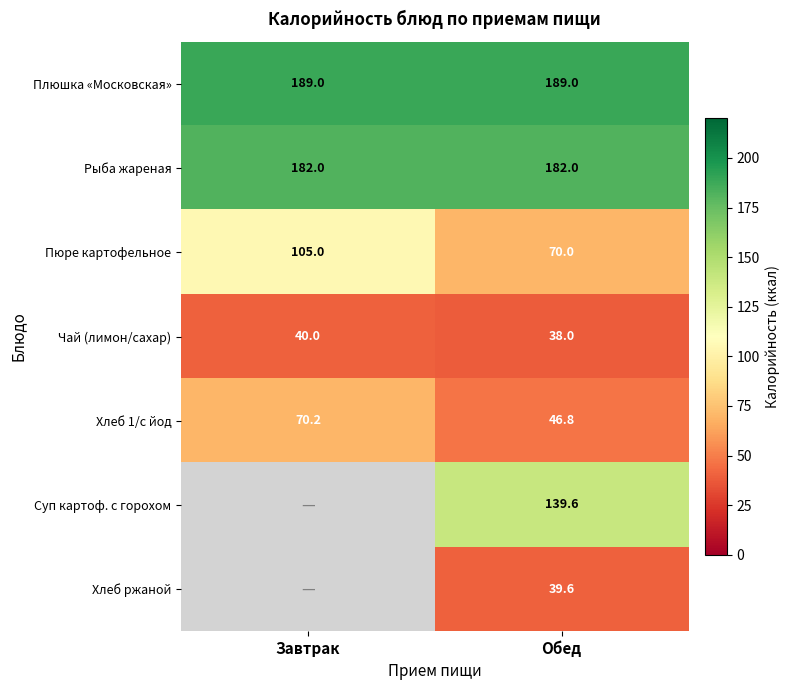

The value of Рыба жареная at Обед is 182.0. True or false?

True